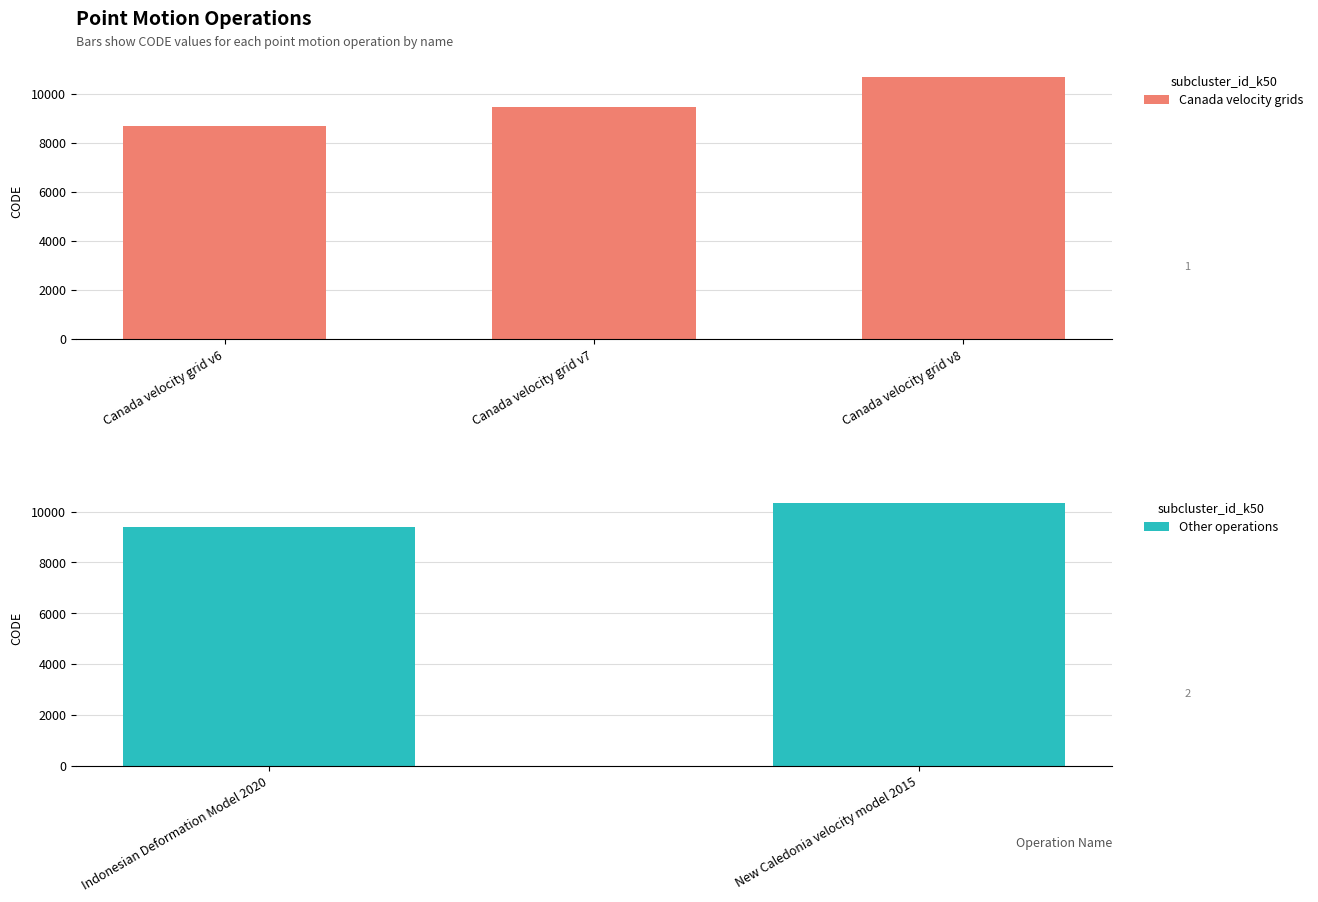

Which category has the highest value across all series?

Canada velocity grid v8